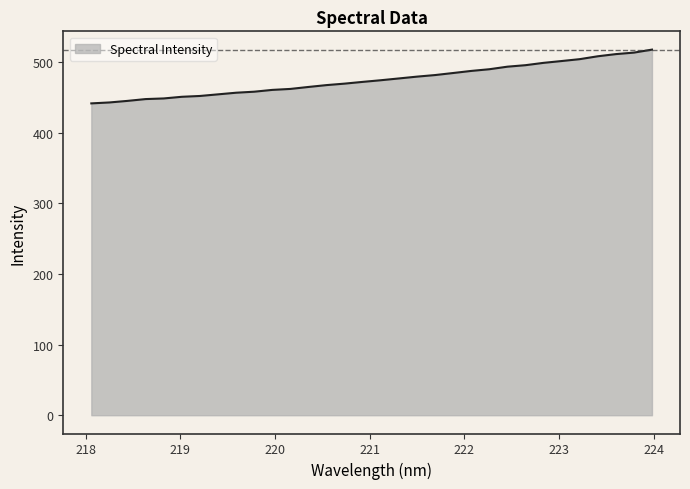

What is the maximum value shown in the chart?

517.7